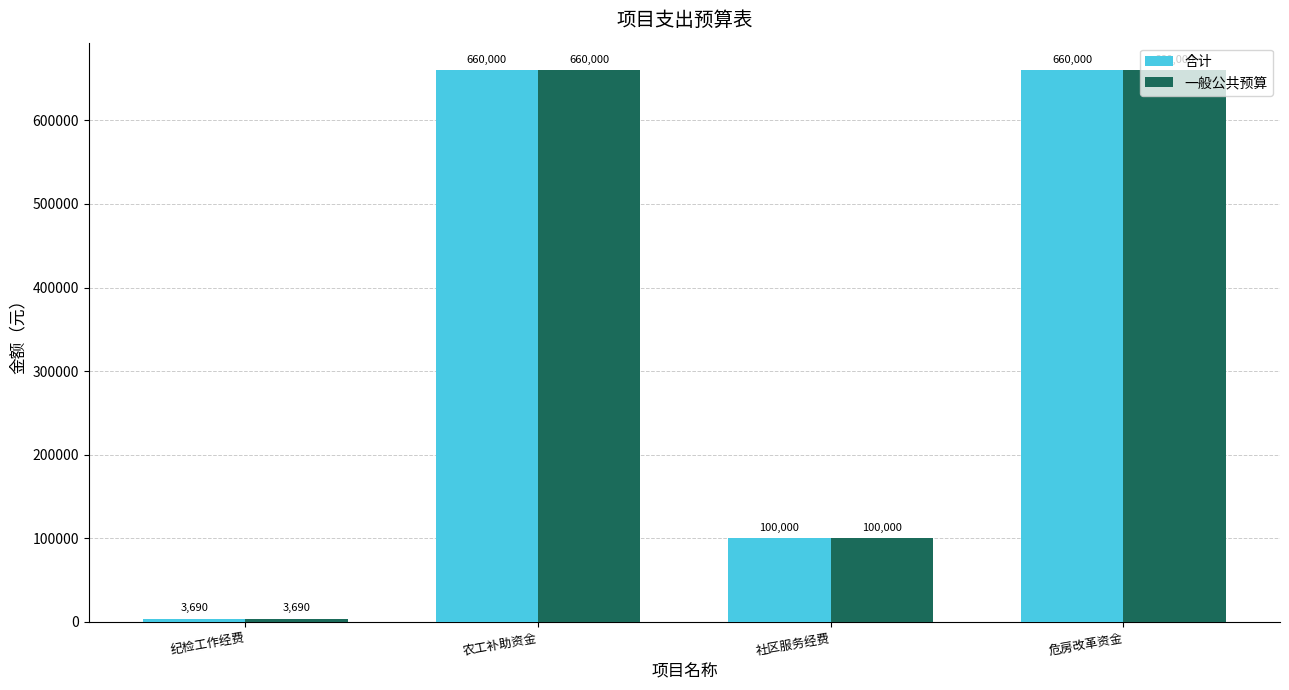

Reading left to right, extract all data points from this chart.

合计: 3690	660000	100000	660000
一般公共预算: 3690	660000	100000	660000